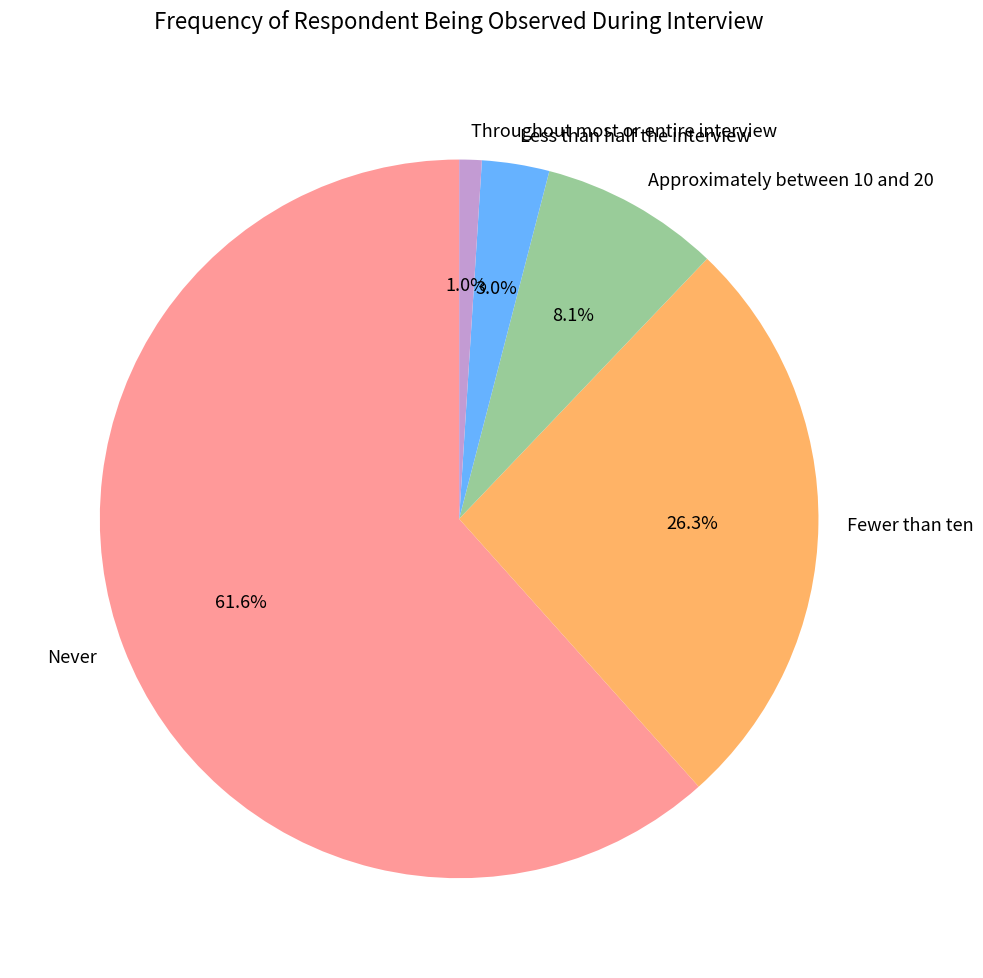

What percentage is NOT represented by Less than half the interview?

97.0%